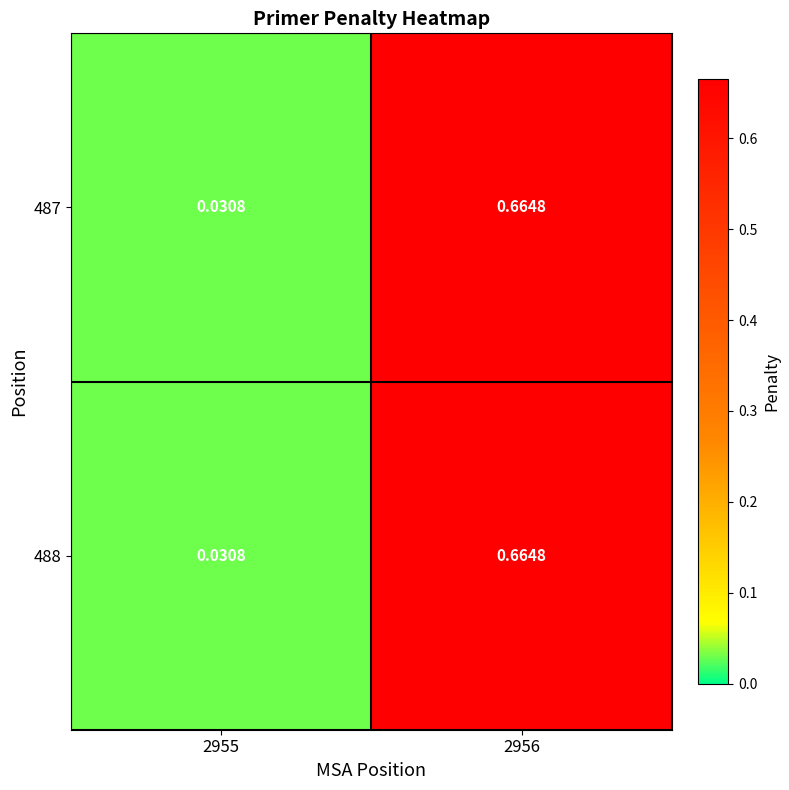

At 2956, list the series in order from largest to smallest.

487, 488